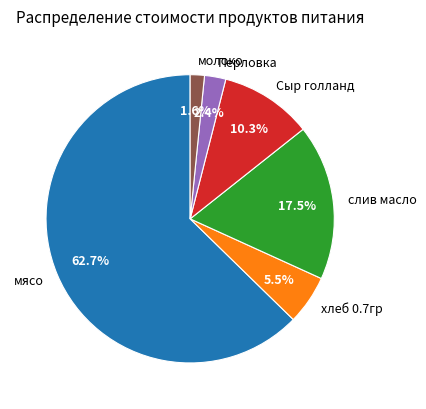

Approximately how many times larger is the value at молоко compared to Перловка?

0.7